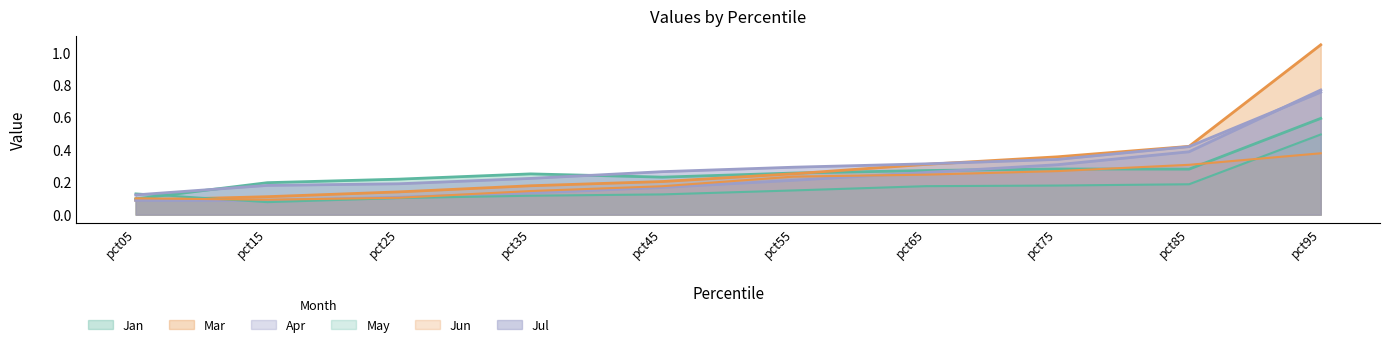

What is the maximum value for Jul?

0.8